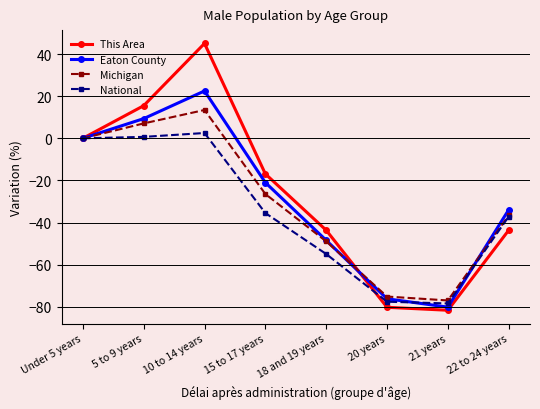

What is the maximum value for National?

2.5